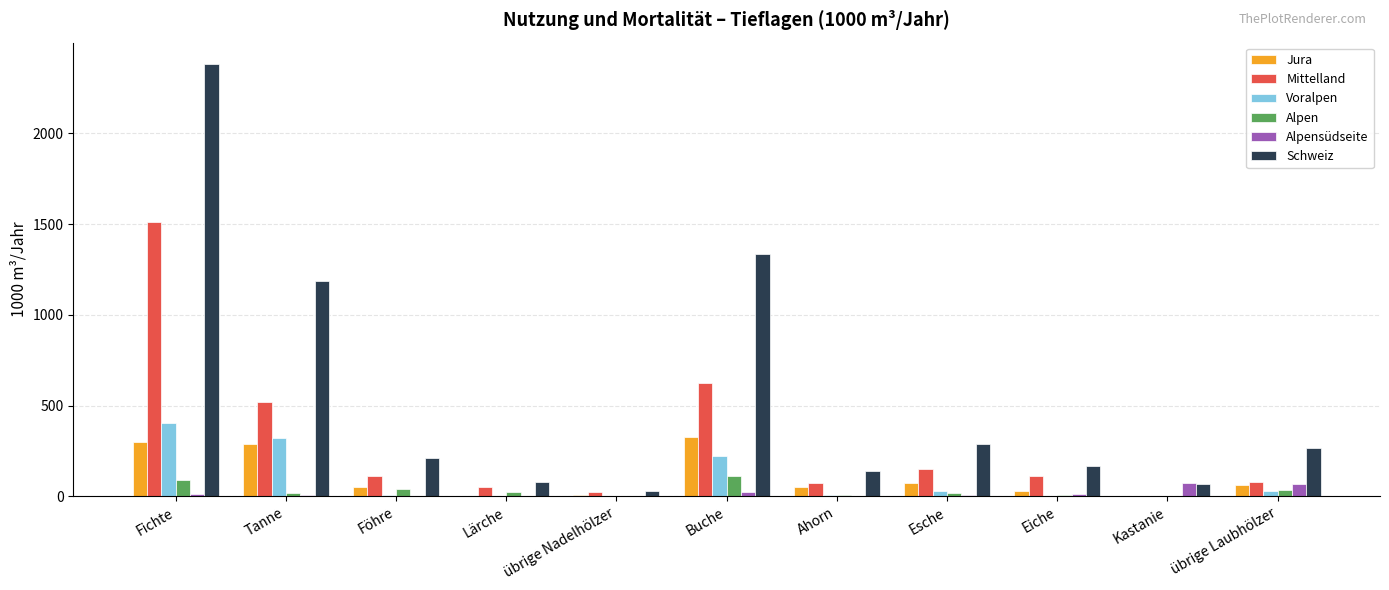

What is the total value across all series at Kastanie?

148